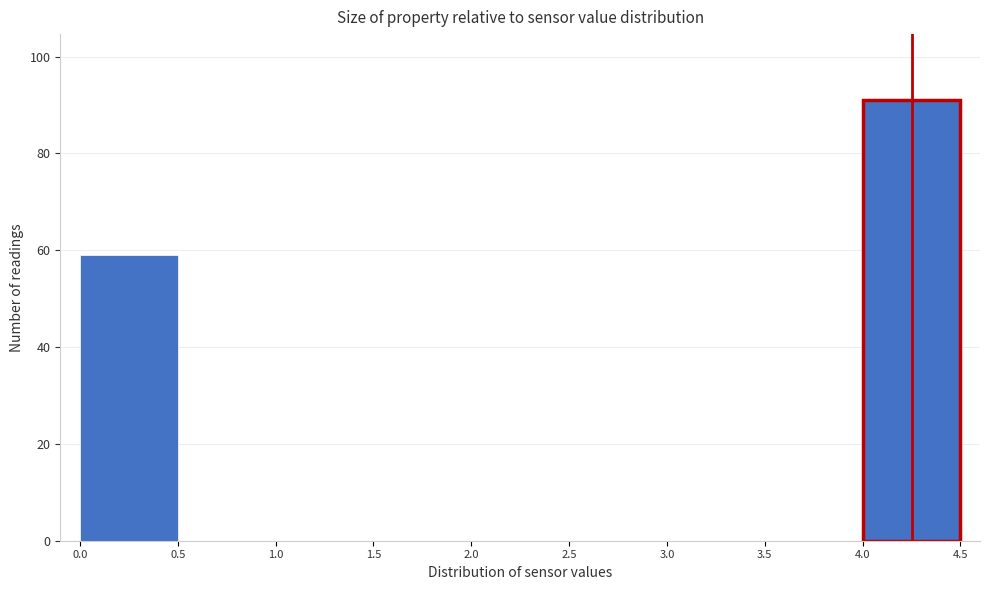

Reading left to right, list every bar in this chart as the range it spans on the x-axis followed by its height. The values are not printed on the chart, so give them approximately, as read against the axis.

0.0 to 0.5: 60
0.5 to 1.0: 0
1.0 to 1.5: 0
1.5 to 2.0: 0
2.0 to 2.5: 0
2.5 to 3.0: 0
3.0 to 3.5: 0
3.5 to 4.0: 0
4.0 to 4.5: 92